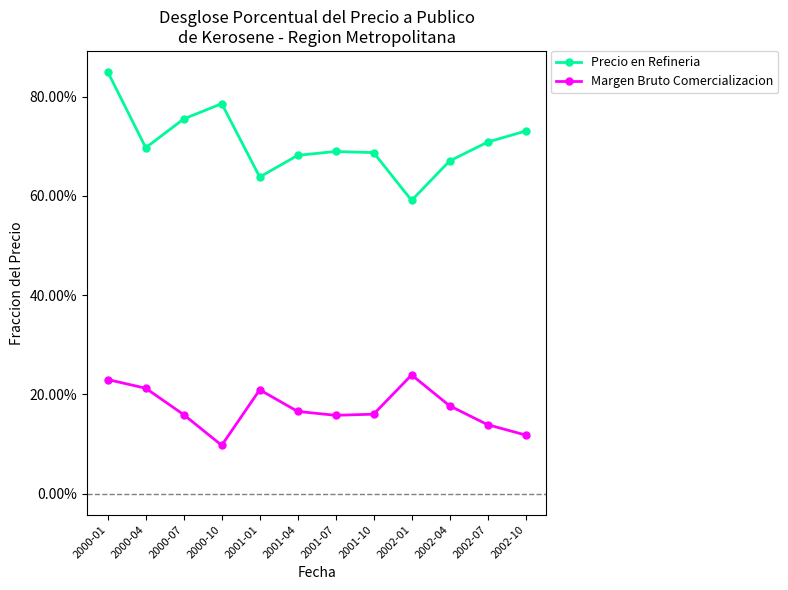

At which category does the chart reach its peak across all series?

2000-01